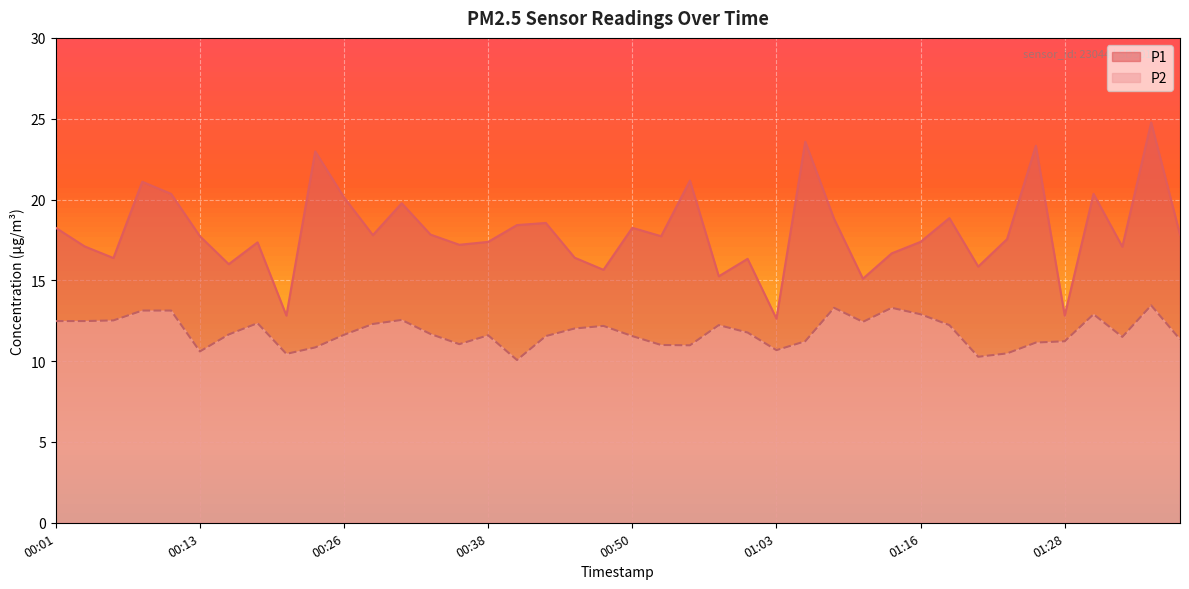

What is the difference between the maximum and second lowest values in the P2 series?

3.2